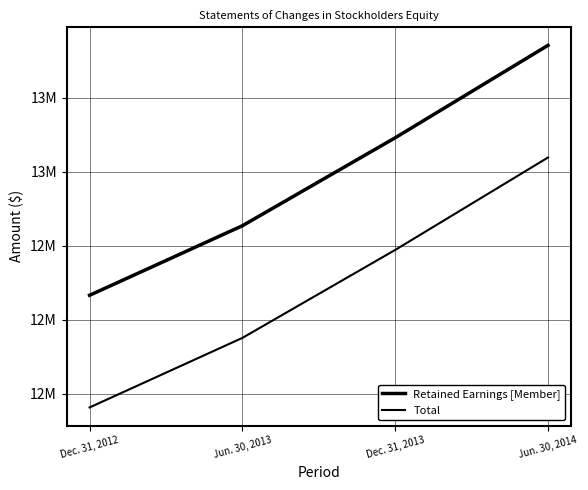

Does the chart have visible grid lines?

Yes